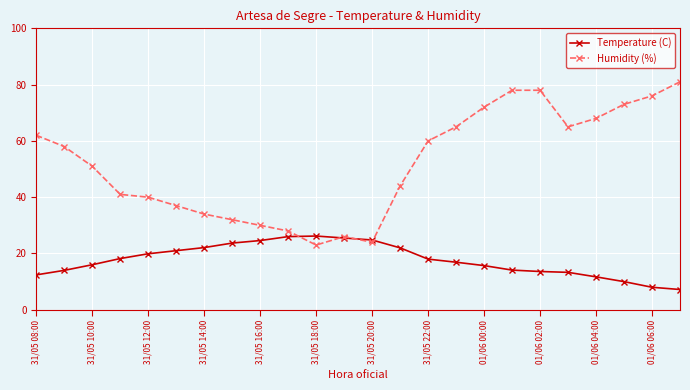

True or false: Temperature (C) has more than 0 interior local peaks.

True